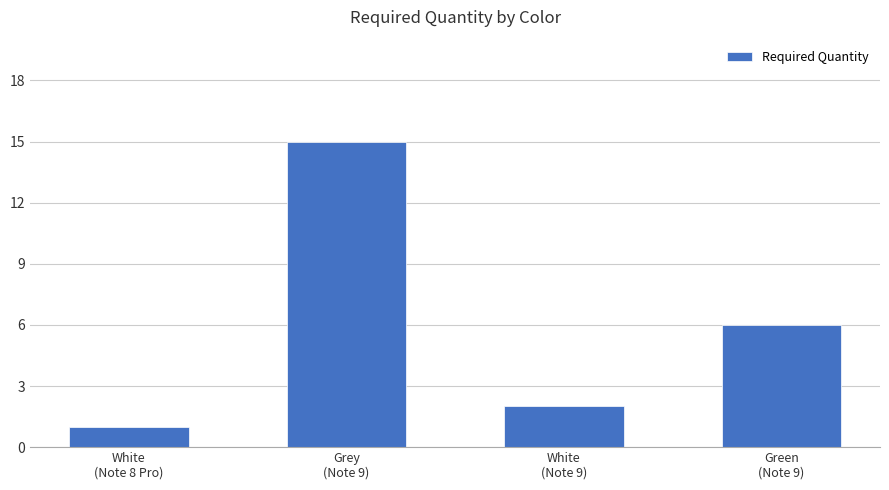

What position from the right is Grey
(Note 9)?

3